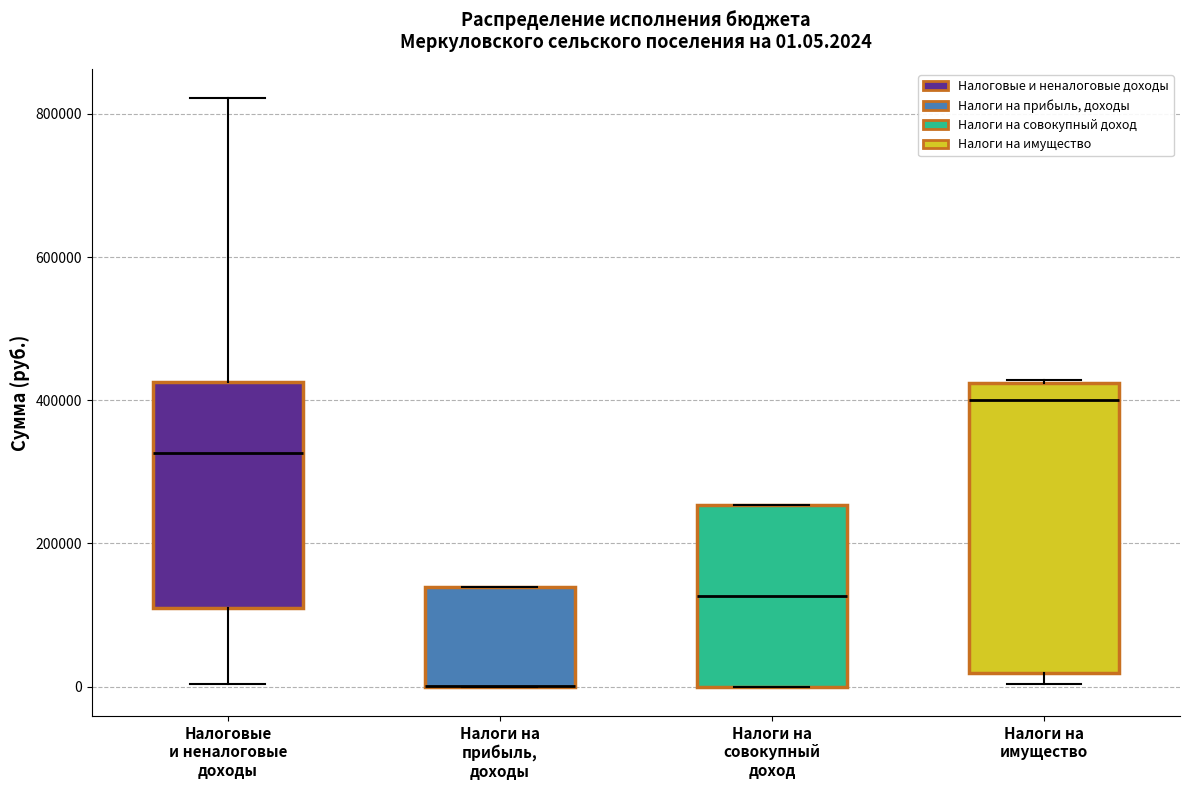

Comparing the boxes themselves (not the whiskers), which one is the tallest?

Налоги на имущество